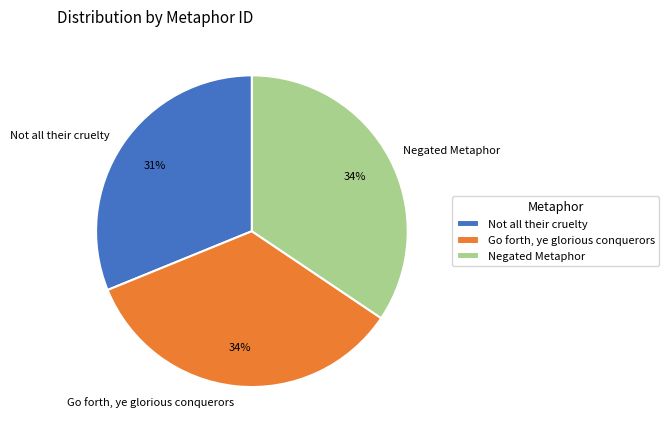

Does any single category account for the majority?

No